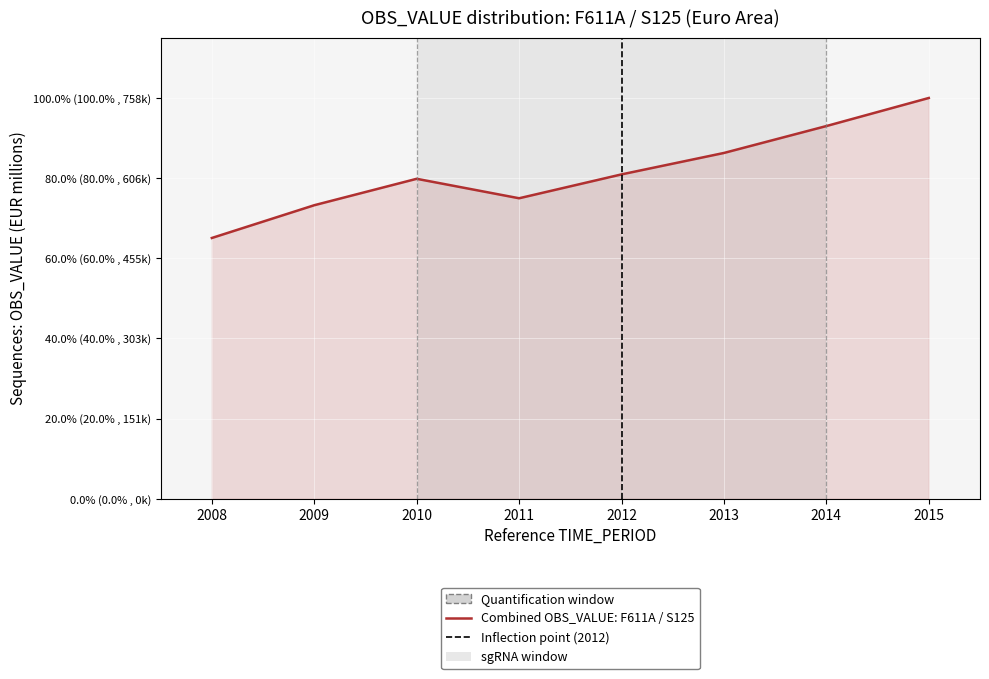

Between 2009 and 2015, which is larger?

2015